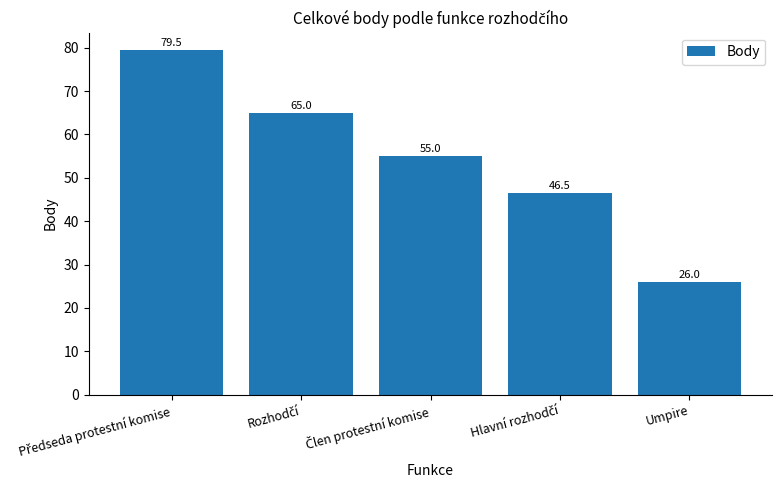

What is the sum of all values?

272.0